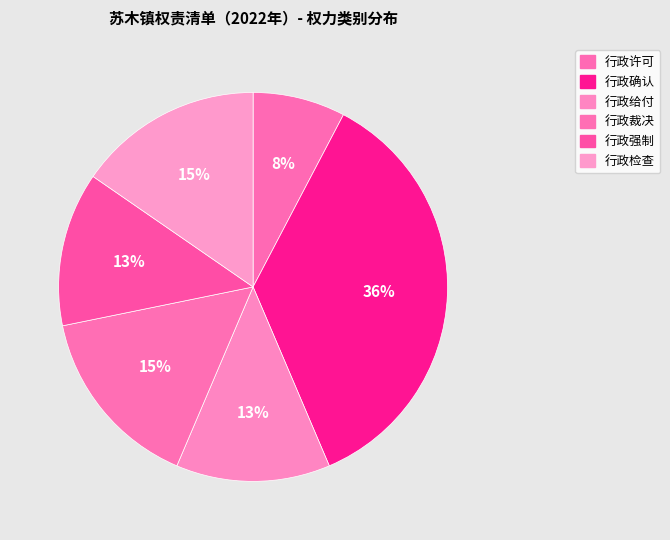

Is 行政强制 the majority of the pie?

No